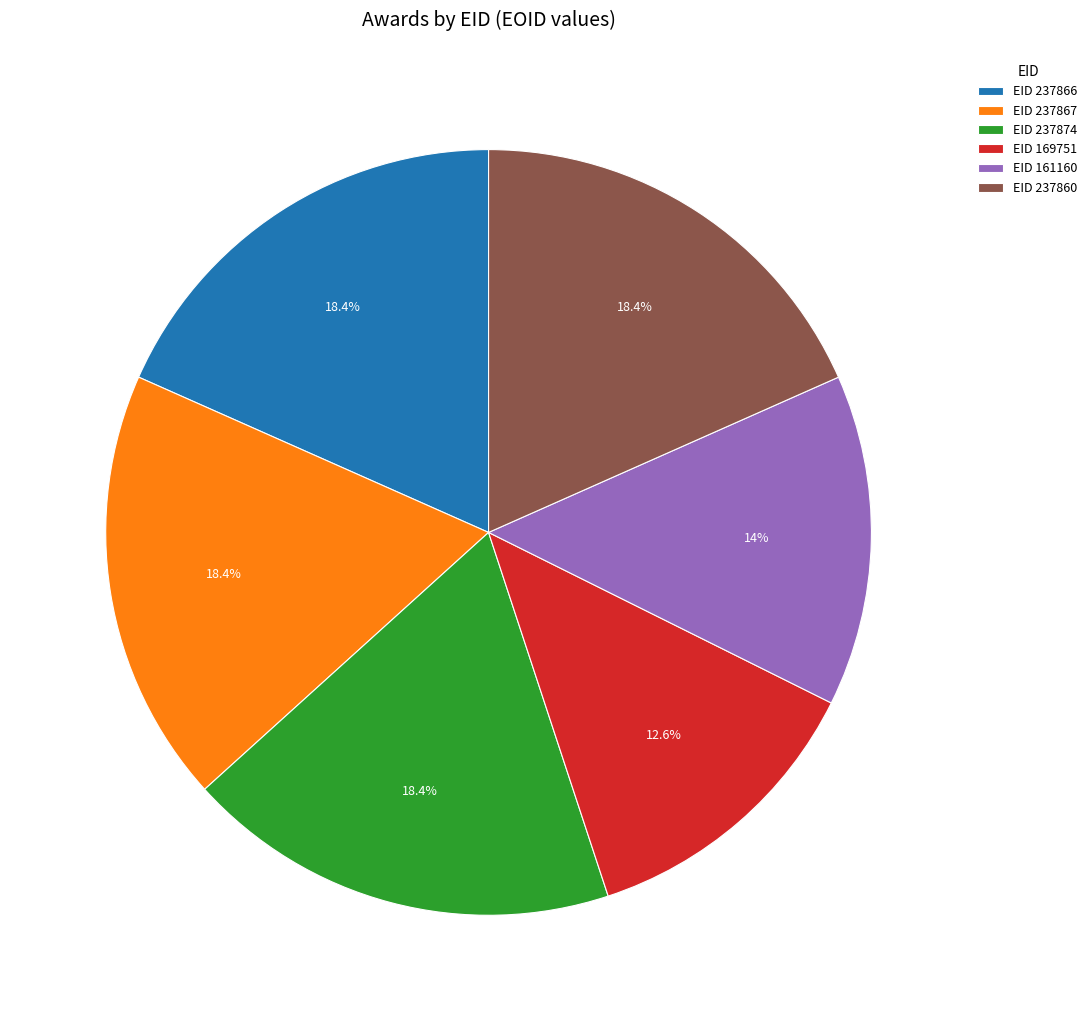

What is the ratio of the value at EID 237874 to the value at EID 237867?

1.0